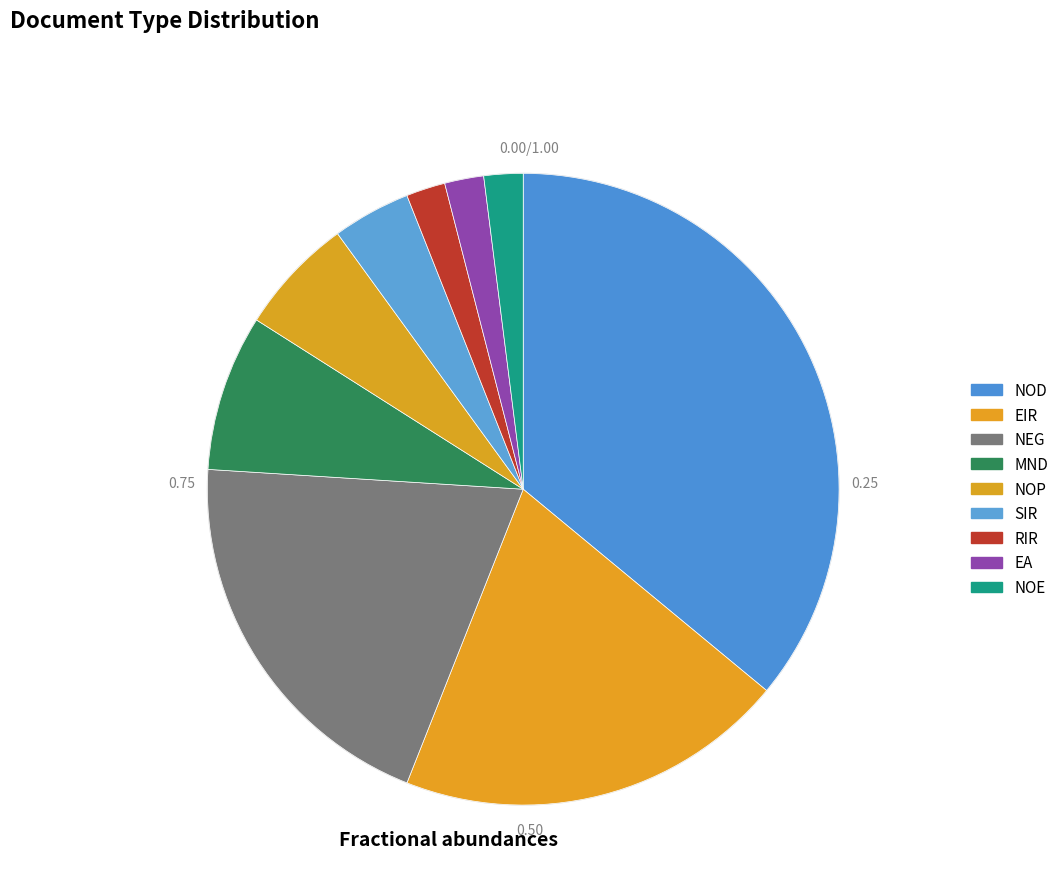

What is the largest slice in the pie chart?

NOD